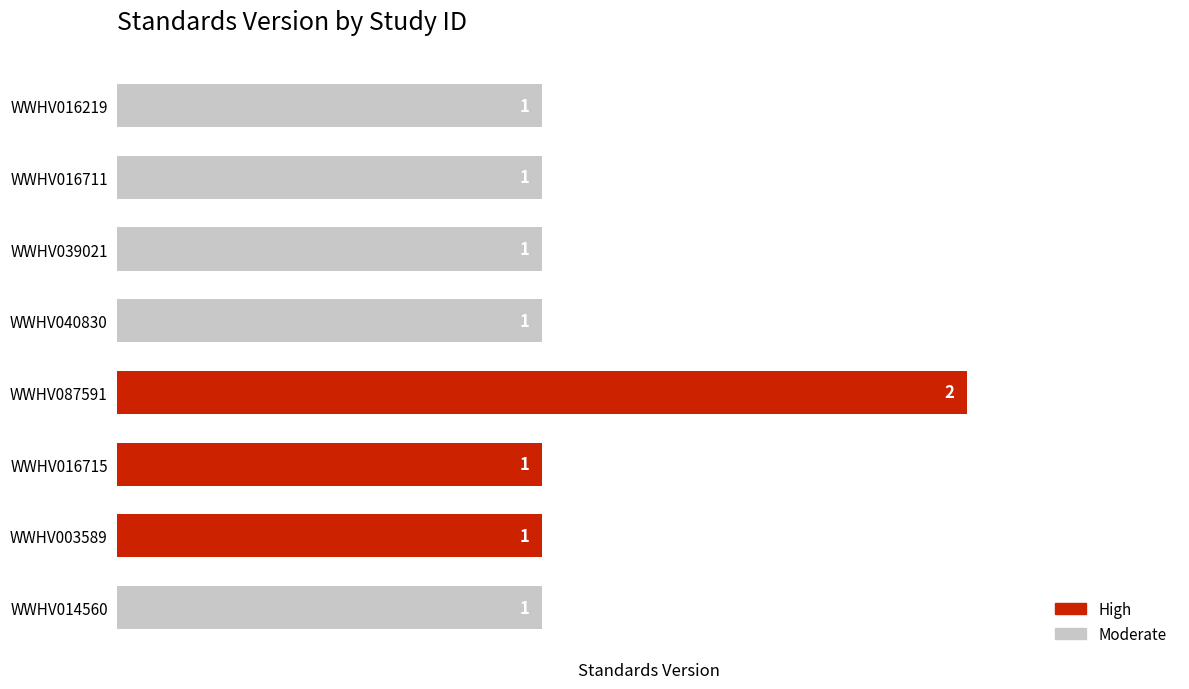

What is the sum of all values?

9